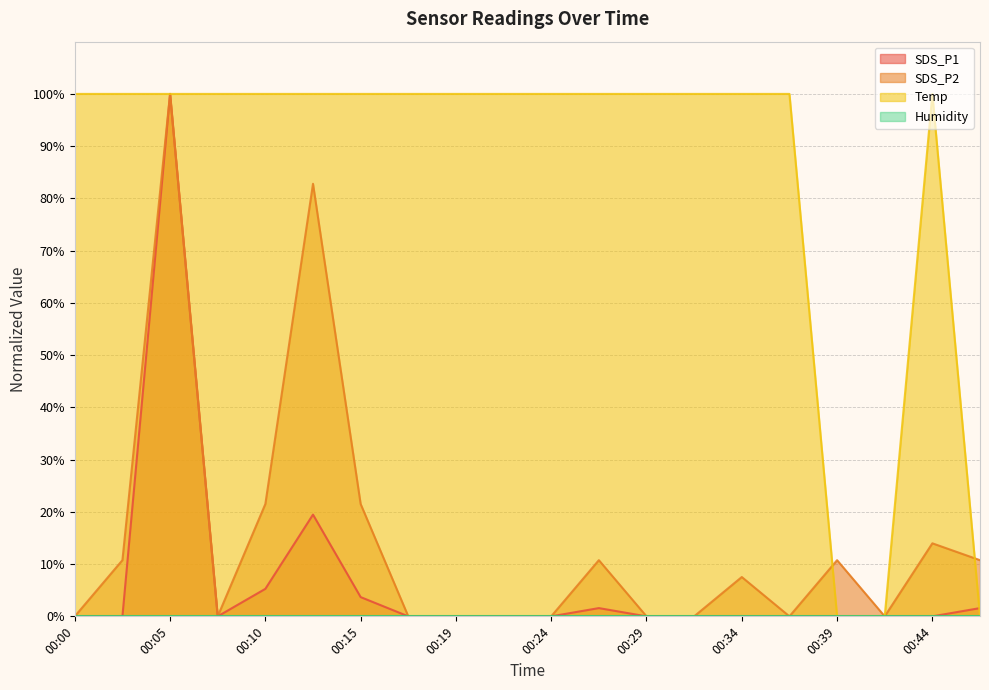

Reading left to right, list all the values displayed in this chart.

SDS_P1: 0.0	0.0	100.0	0.0	5.3	19.5	3.7	0.0	0.0	0.0	0.0	1.6	0.0	0.0	0.0	0.0	0.0	0.0	0.0	1.6
SDS_P2: 0.0	10.8	100.0	0.0	21.5	82.8	21.5	0.0	0.0	0.0	0.0	10.8	0.0	0.0	7.5	0.0	10.8	0.0	14.0	10.8
Temp: 100.0	100.0	100.0	100.0	100.0	100.0	100.0	100.0	100.0	100.0	100.0	100.0	100.0	100.0	100.0	100.0	0.0	0.0	100.0	0.0